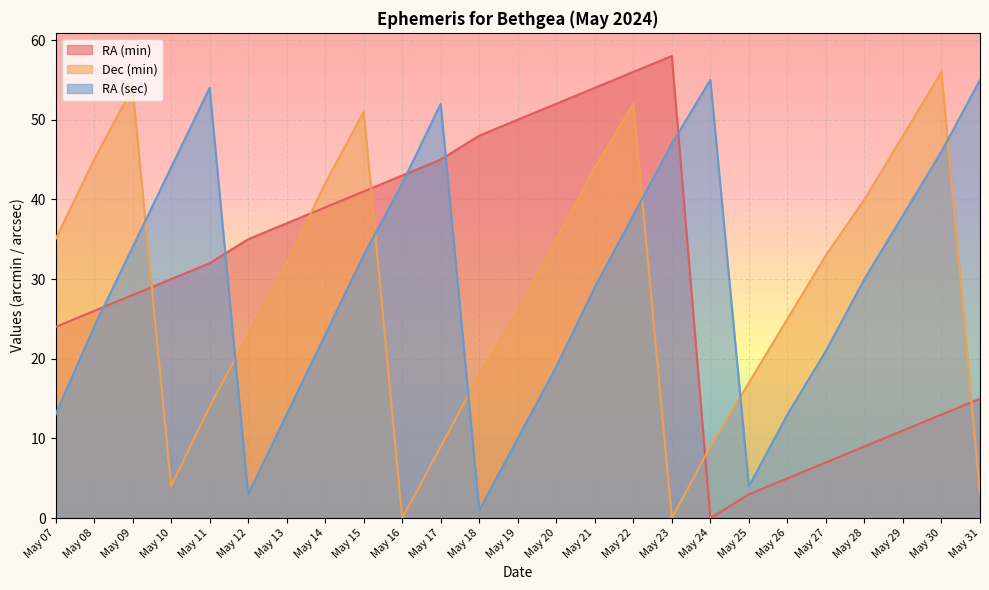

True or false: RA (min) and Dec (min) intersect in this chart.

True